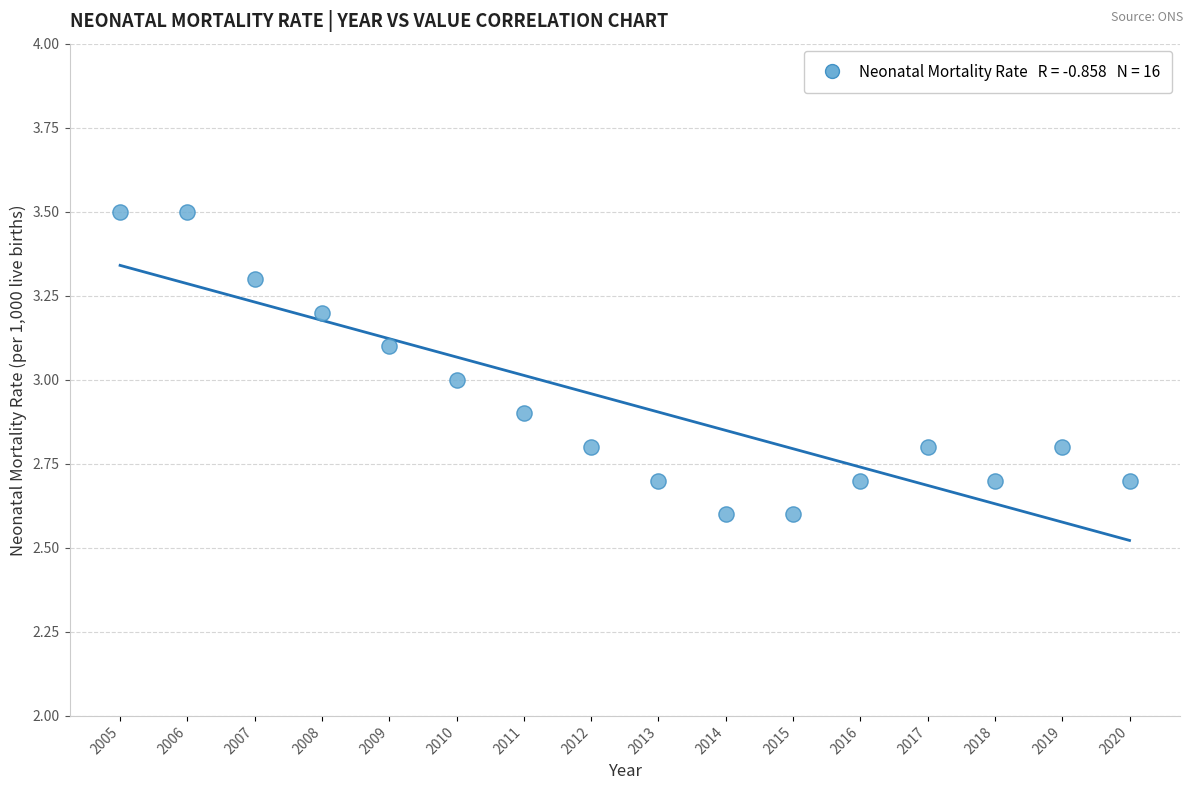

What is the range of X values (max minus min)?

15.0